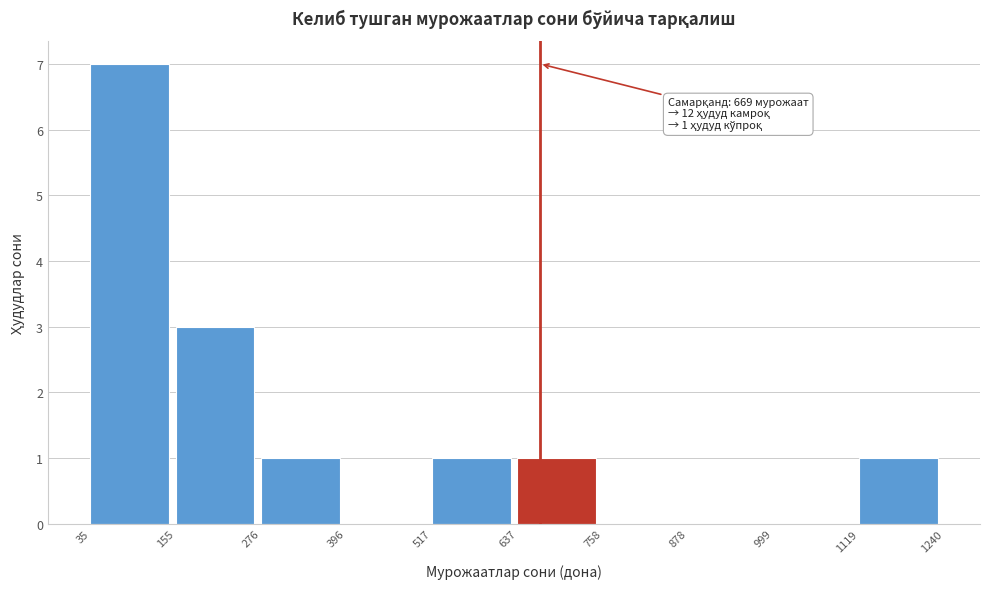

Which range on the x-axis has the tallest bar?

35 to 155